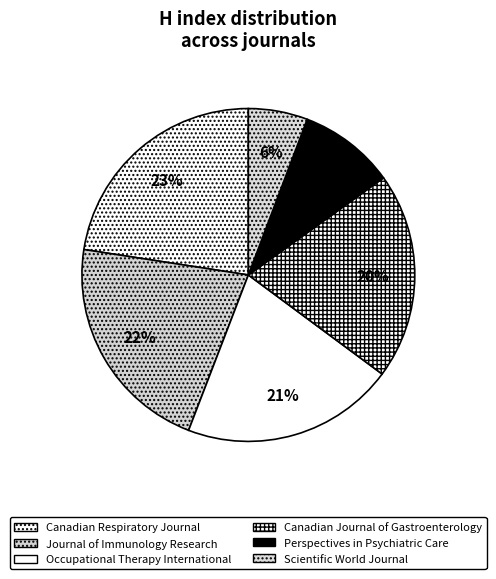

To the nearest percent, what portion does Perspectives in Psychiatric Care represent?

9%